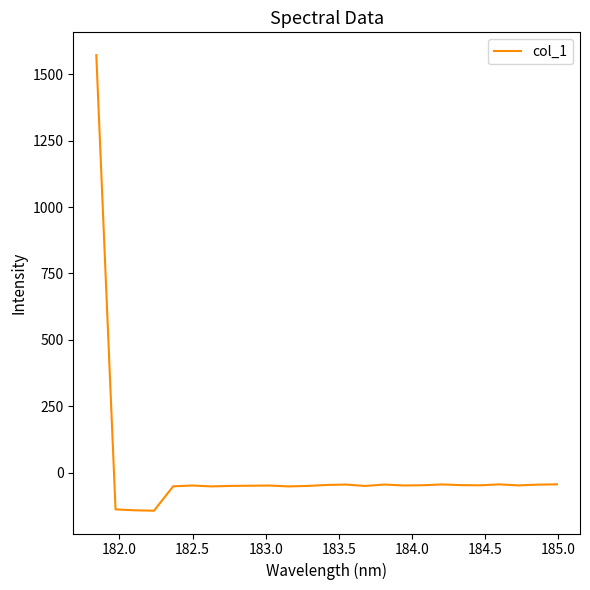

What is the difference between the maximum and minimum values?

1715.7